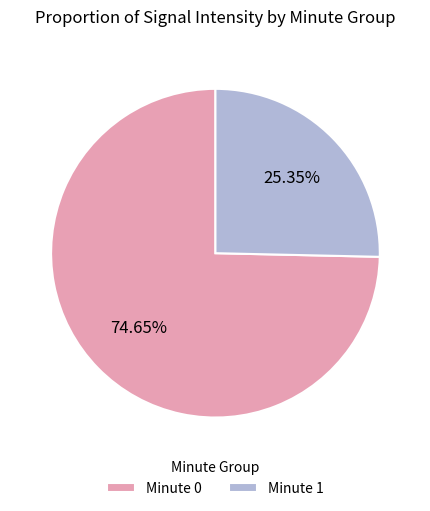

How many slices are in this pie chart?

2